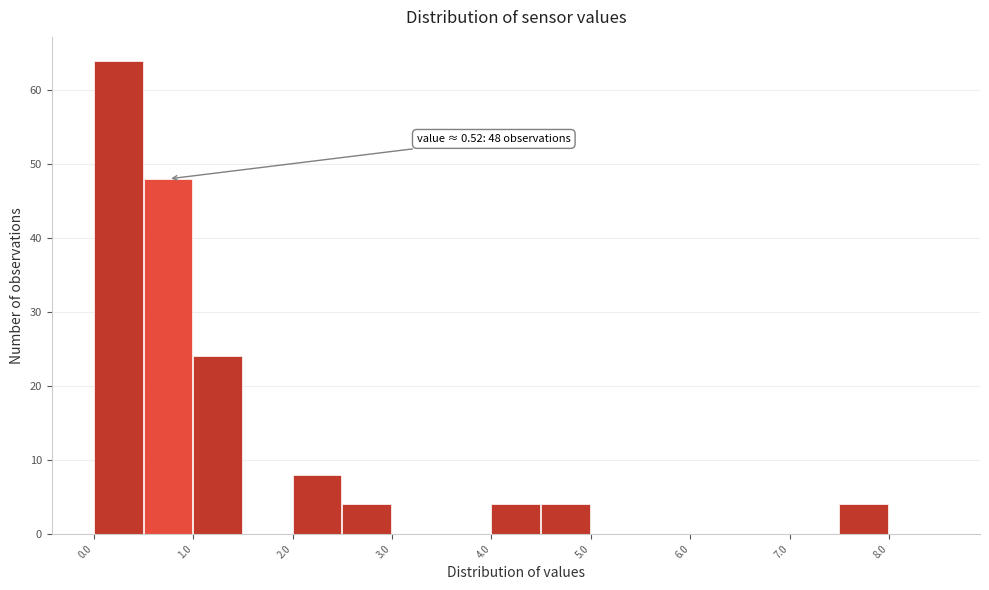

Over which range of the x-axis is the bar tallest?

0.0 to 0.5